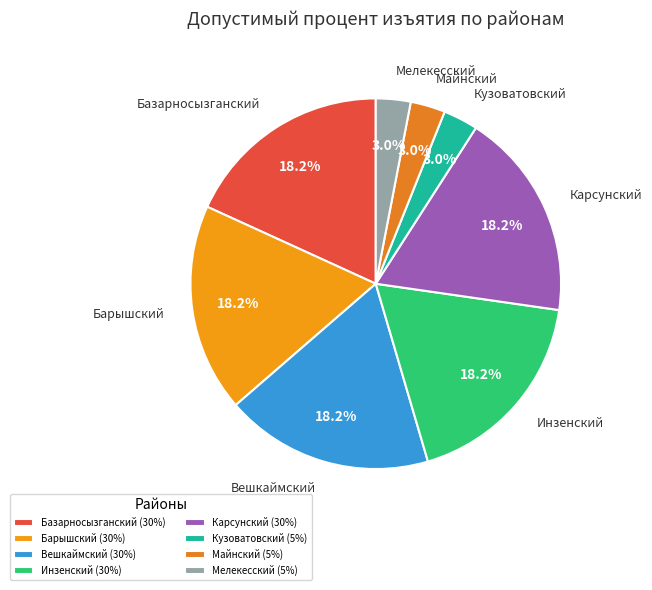

Does Мелекесский represent more than half of the total?

No